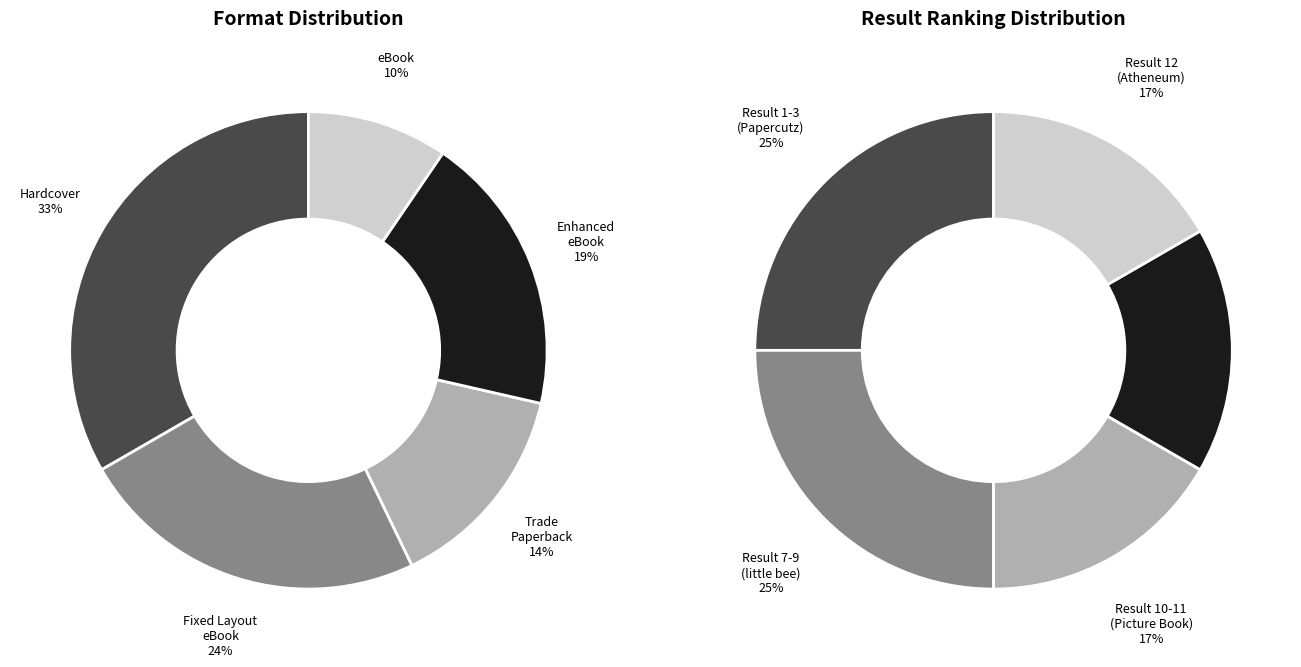

To the nearest percent, what is the combined percentage of Hardcover and Enhanced
eBook?

52%